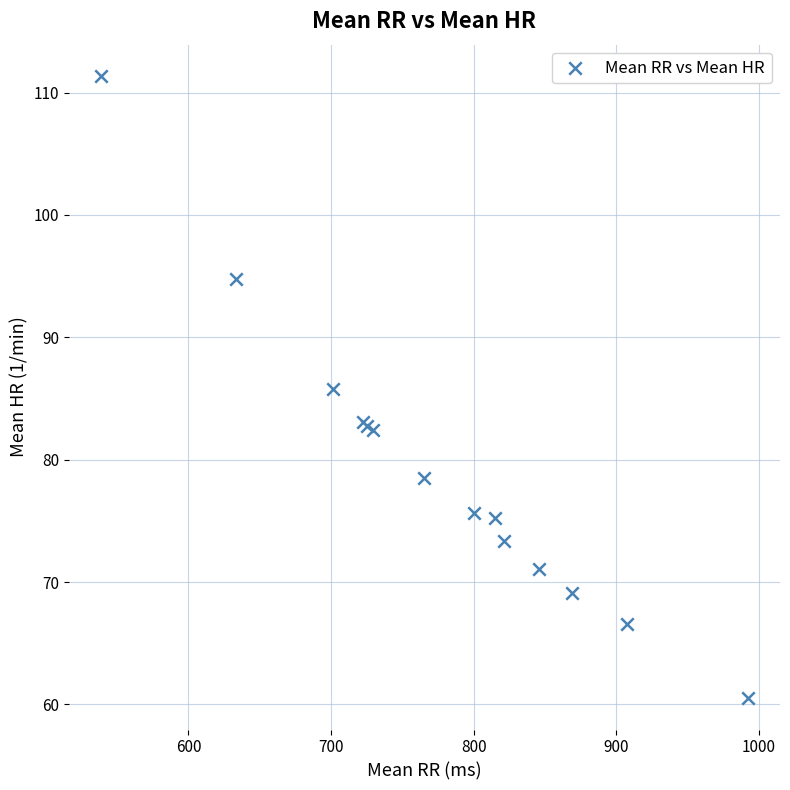

What Y value in the scatter plot is closest to 85?

85.7